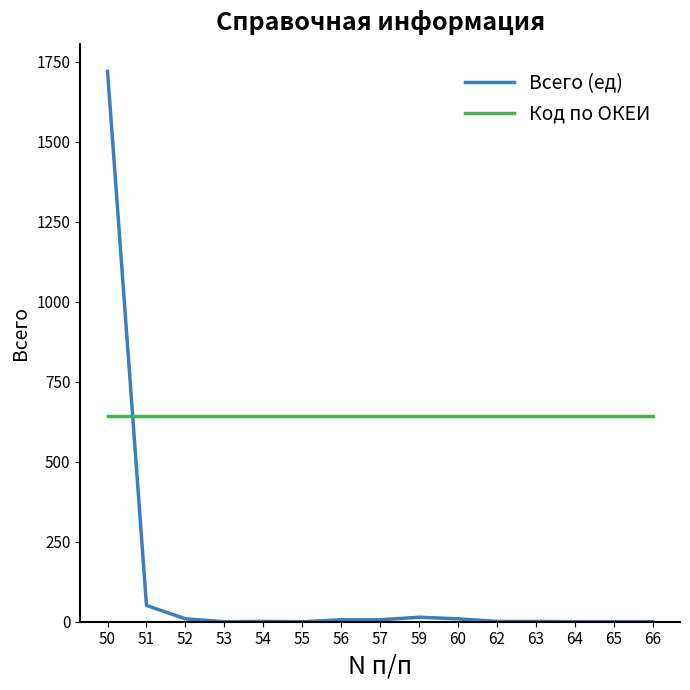

Does the chart have visible grid lines?

No